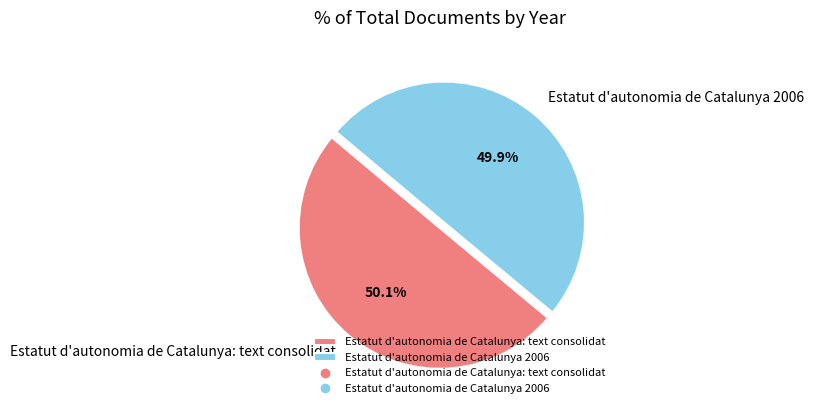

Is there a majority slice in this chart?

Yes